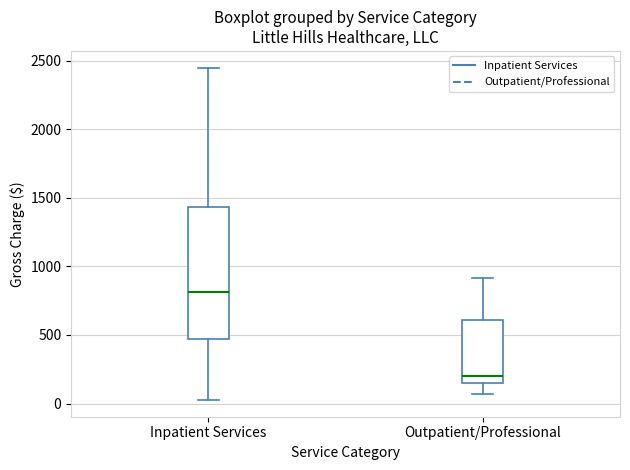

Which box's median line is the highest?

Inpatient Services